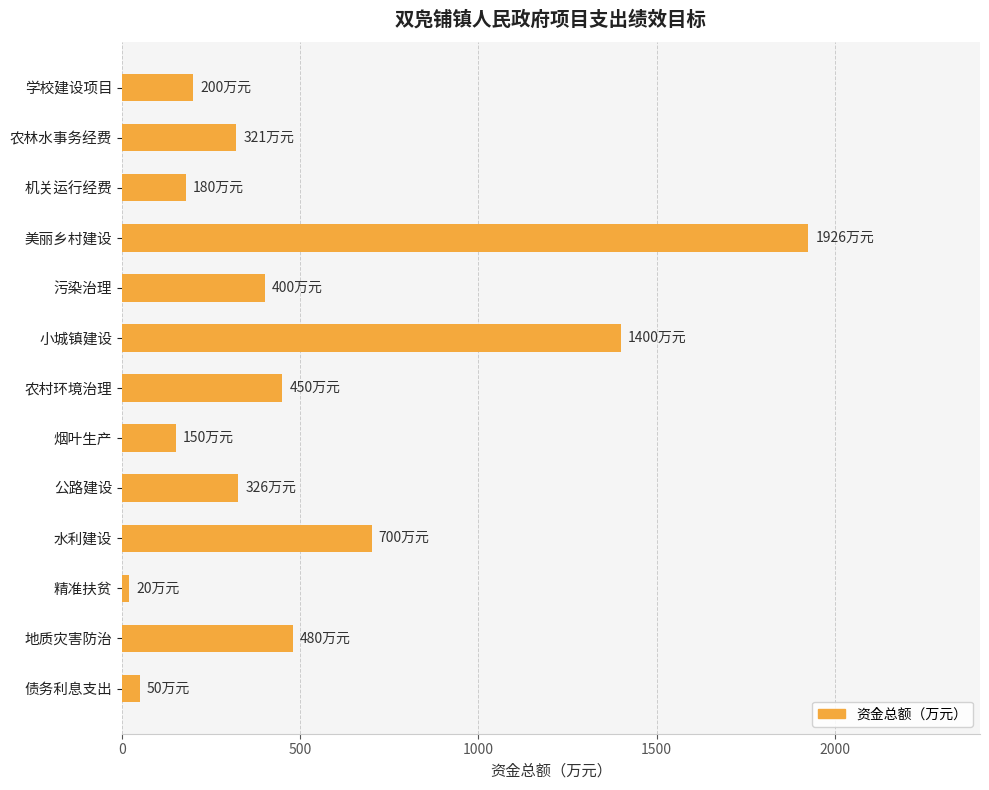

What is the sum of the values at 机关运行经费 and 公路建设?

506